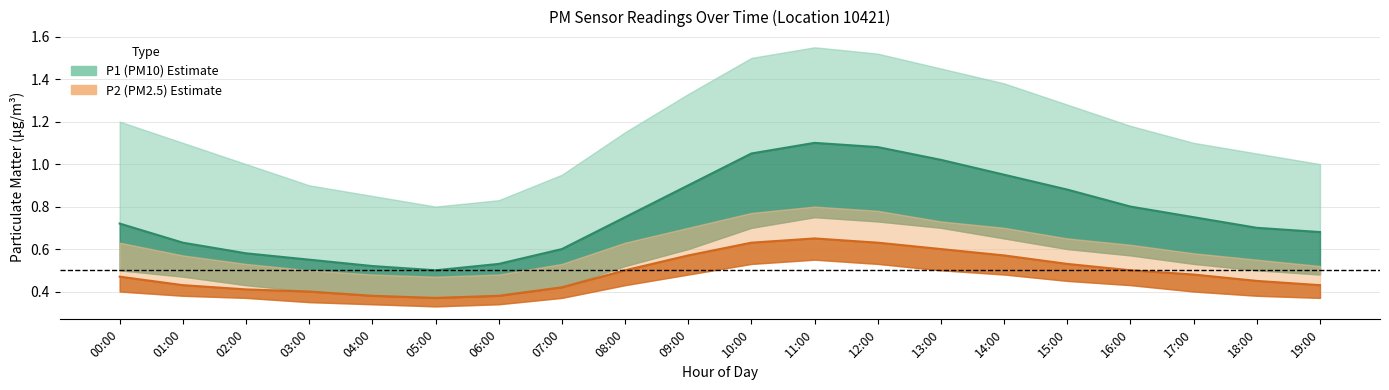

What is the difference between the P1 (PM10) mean values at 01:00 and 19:00?

0.1